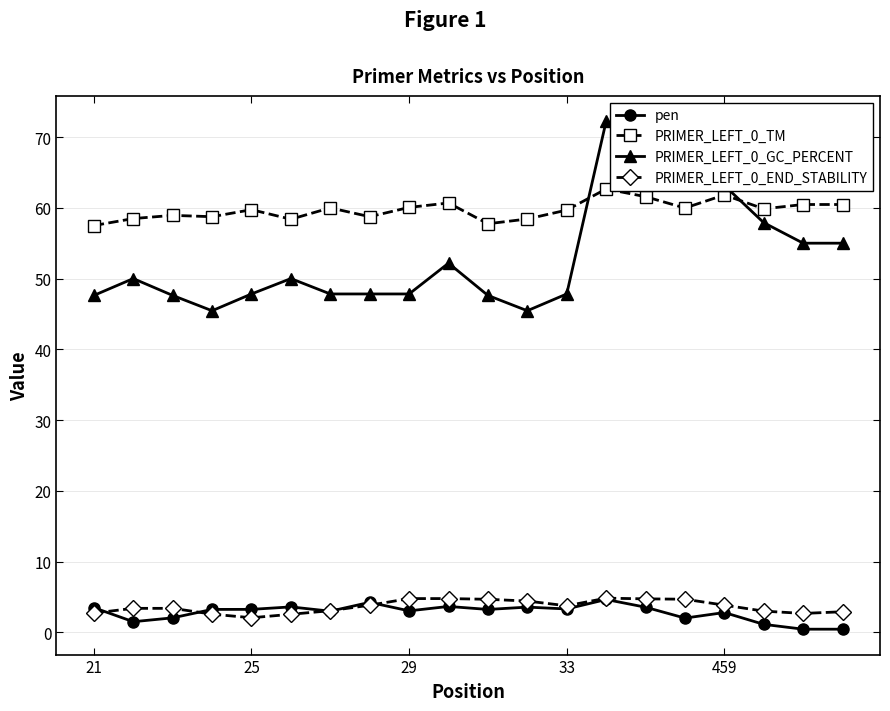

True or false: PRIMER_LEFT_0_TM and pen intersect in this chart.

False